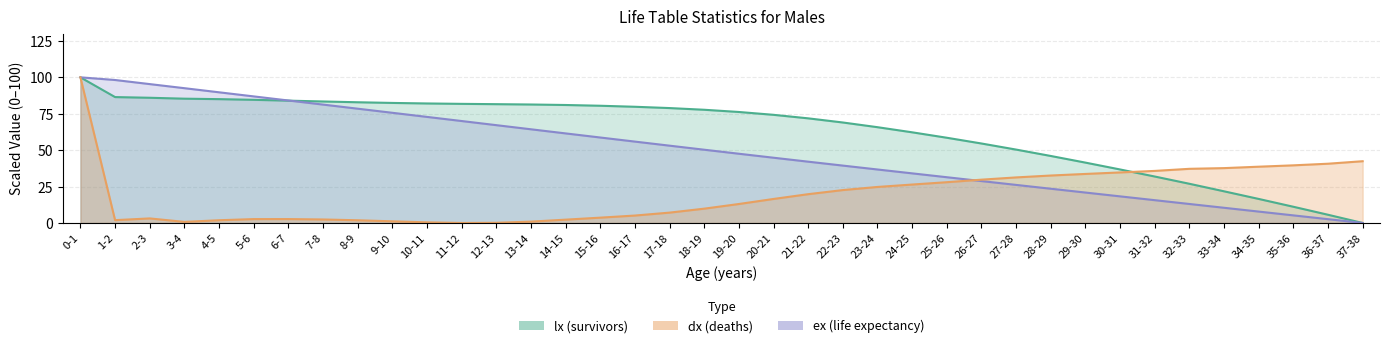

What are all the series names shown in the legend?

lx (survivors), dx (deaths), ex (life expectancy)